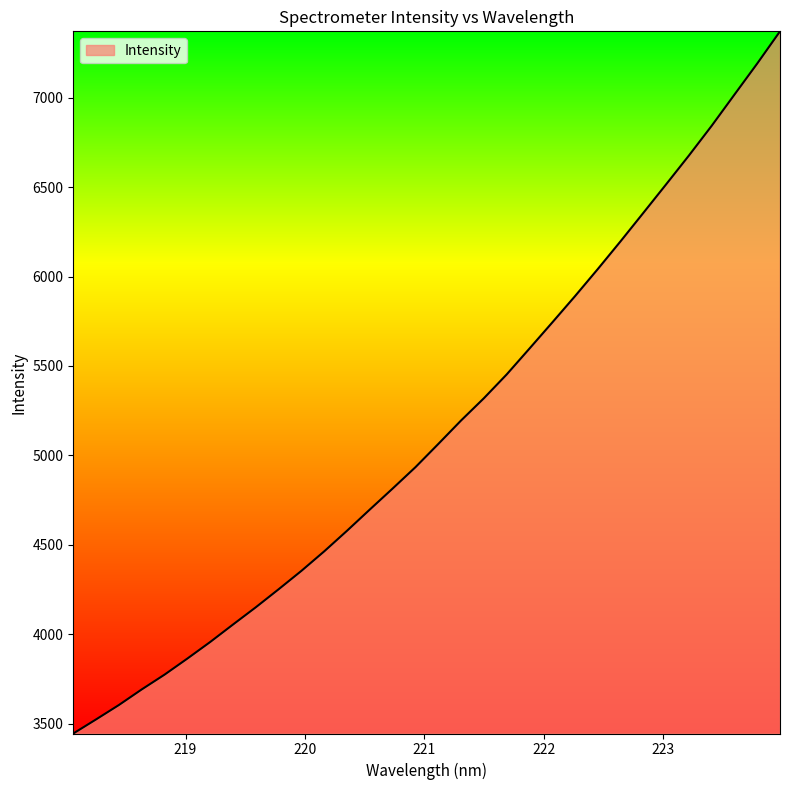

How many lines are shown in the chart?

1